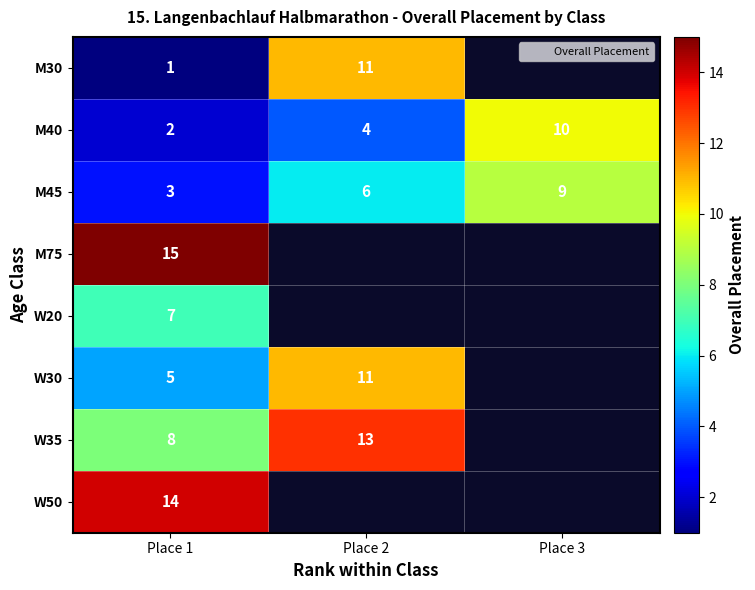

At how many categories does at least one series exceed 5?

3